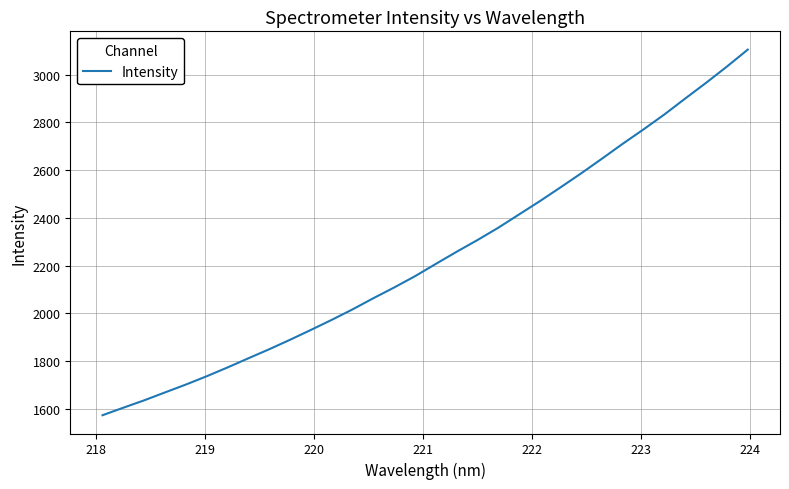

Is this an area chart (filled region under the line)?

No